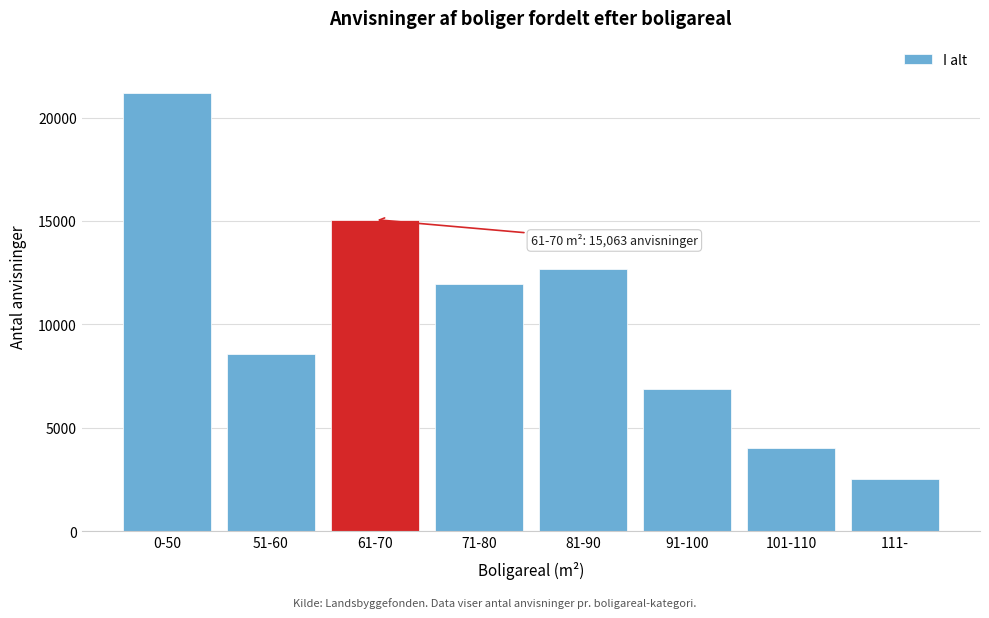

Reading right to left, transcribe all the data shown in this chart.

111-=2516	101-110=4027	91-100=6888	81-90=12657	71-80=11964	61-70=15063	51-60=8586	0-50=21175